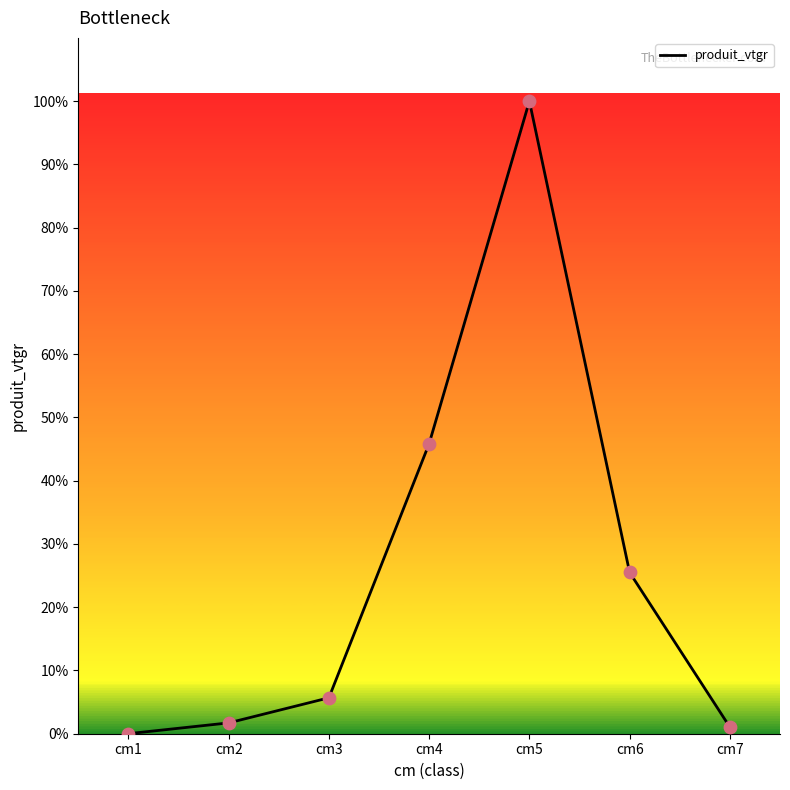

Between cm3 and cm2, which is larger?

cm3